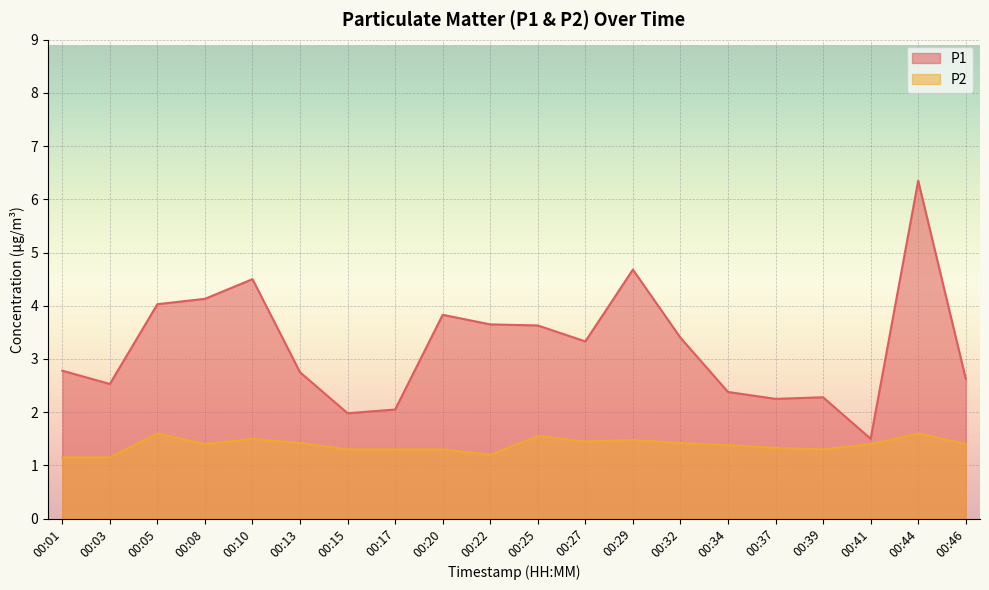

Reading right to left, what are all the values shown in this chart?

P1: 2.6	6.3	1.5	2.3	2.2	2.4	3.4	4.7	3.3	3.6	3.6	3.8	2.0	2.0	2.8	4.5	4.1	4.0	2.5	2.8
P2: 1.4	1.6	1.4	1.3	1.3	1.4	1.4	1.5	1.4	1.6	1.2	1.3	1.3	1.3	1.4	1.5	1.4	1.6	1.1	1.1